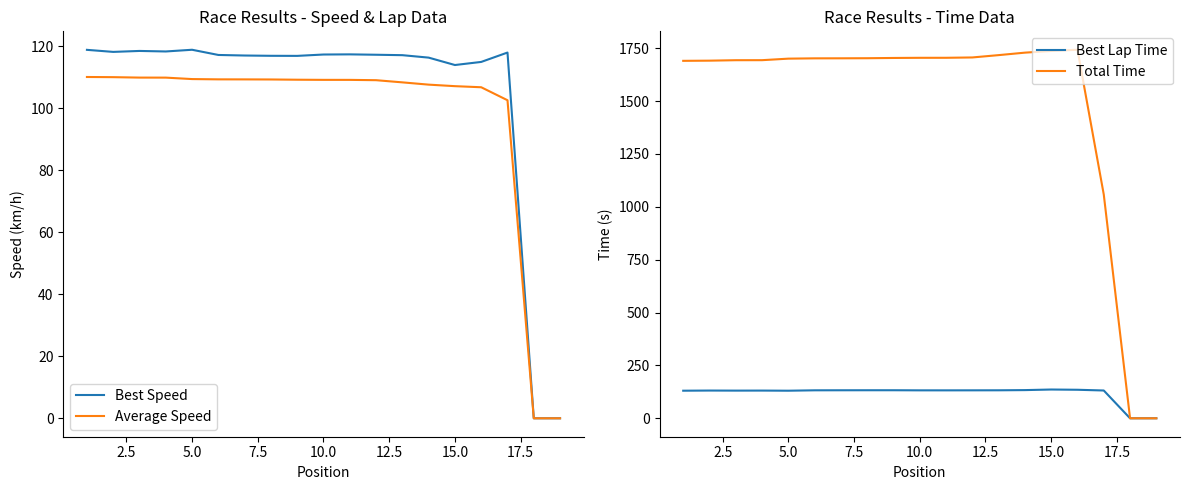

True or false: Best Speed has more than 2 interior local peaks.

True